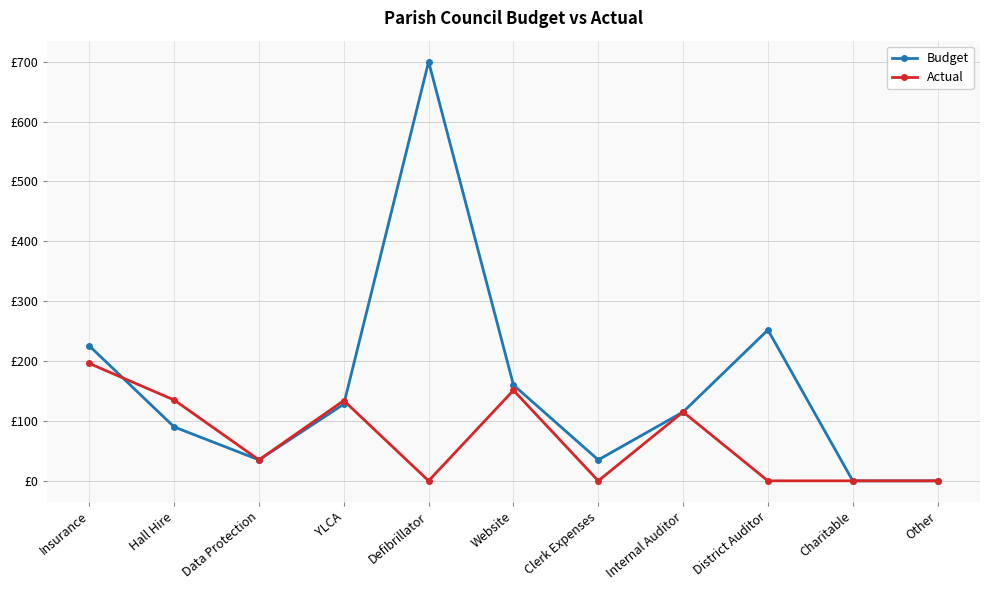

True or false: Budget has a value of 201.1 at Internal Auditor.

False